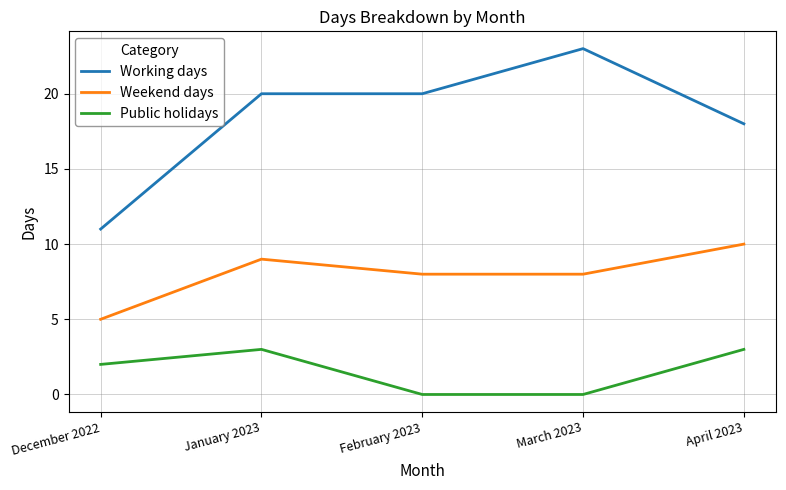

What position from the left is December 2022?

1